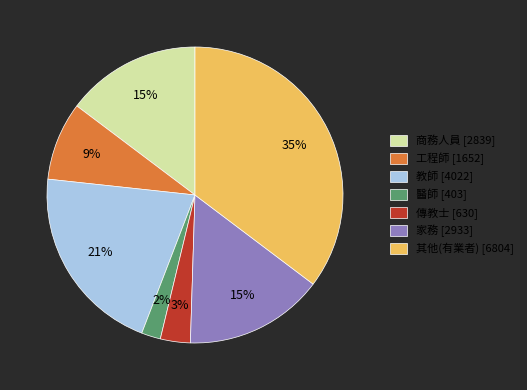

Is it true that 工程師 is 2% of the pie?

False